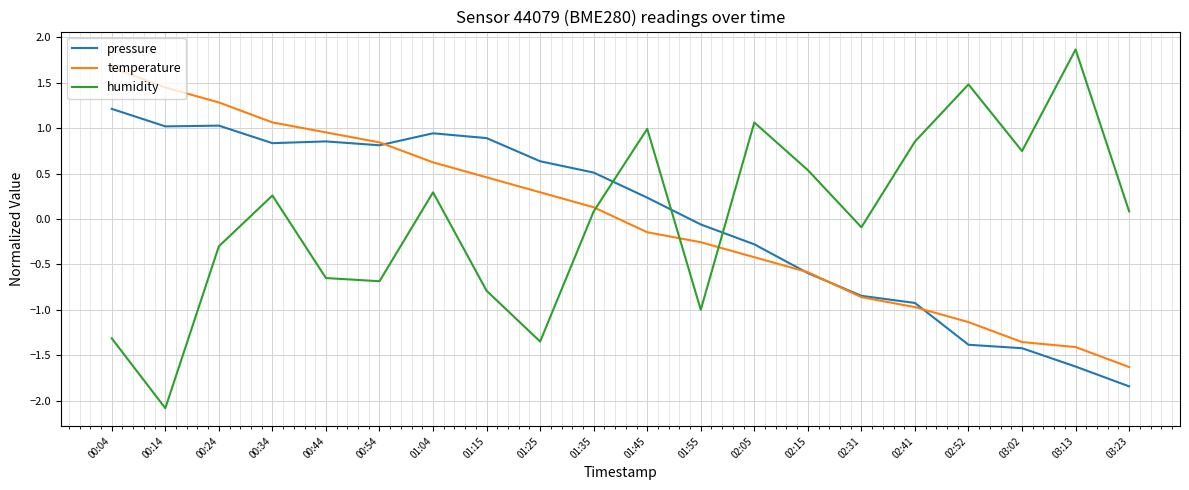

Is it true that humidity equals -0.4 at 00:44?

False